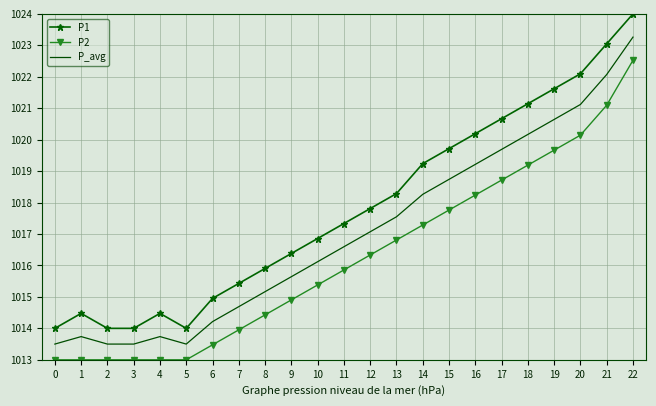

What is the sum of the P_avg values at 10 and 14?

2034.4